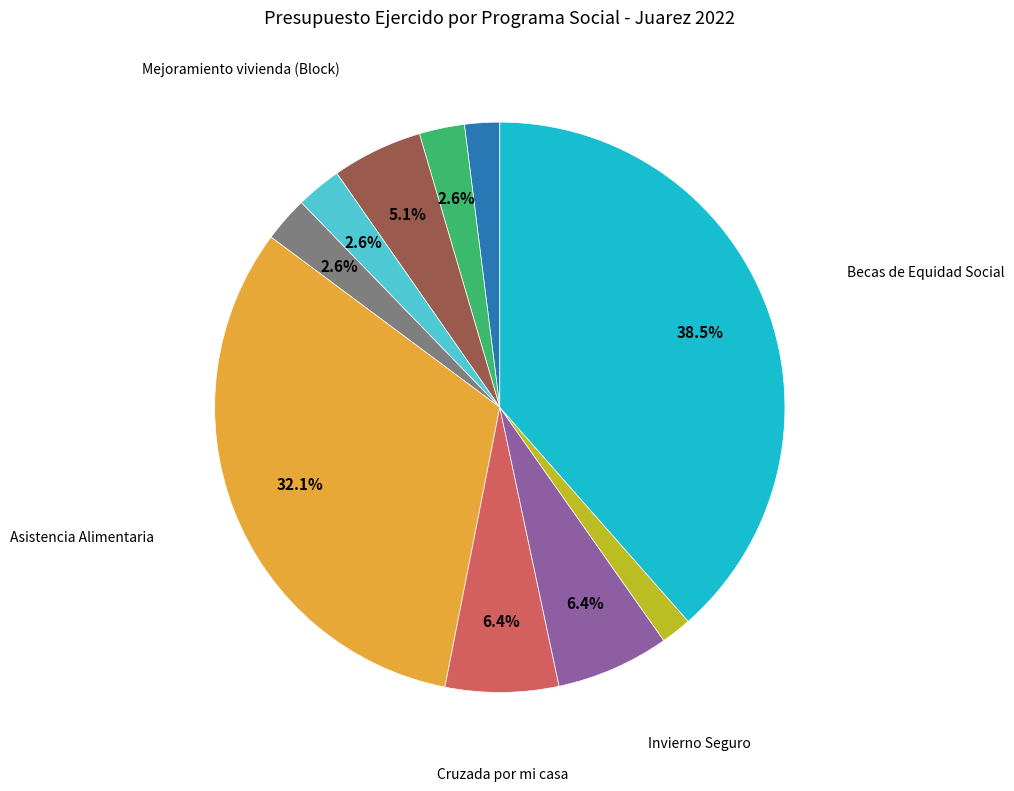

Does any single category account for the majority?

No